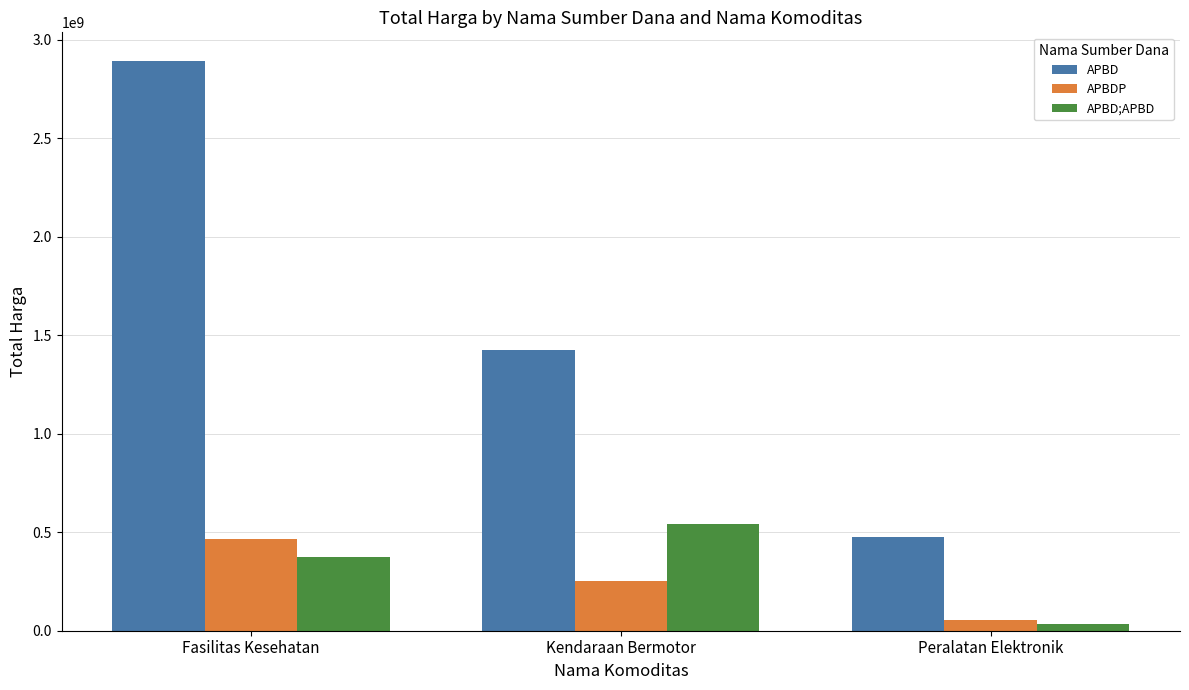

At Kendaraan Bermotor, list the series in order from smallest to largest.

APBDP, APBD;APBD, APBD